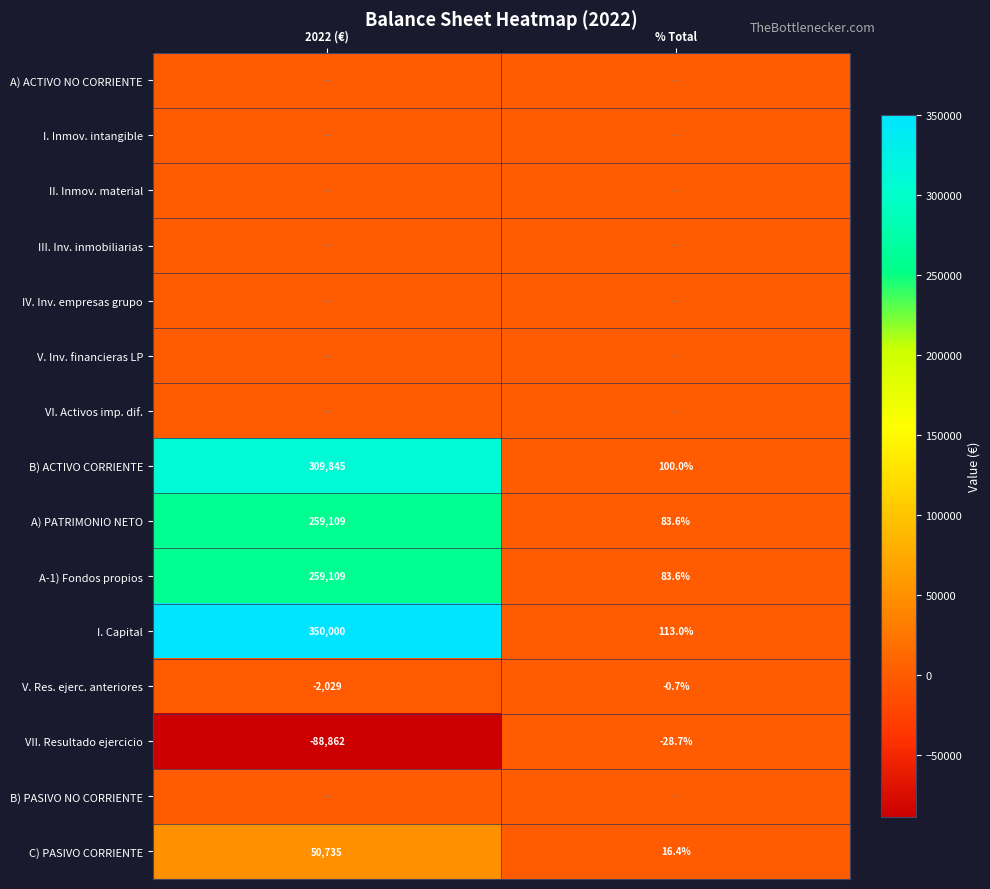

What is the maximum value for VII. Resultado ejercicio?

-28.7